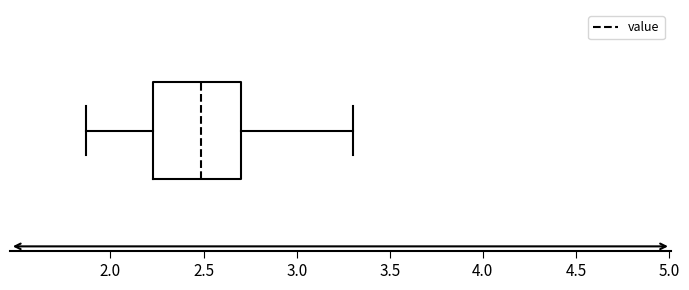

Read this box plot against the x-axis: the position of the median line, the range covered by the box, and the ends of both whiskers. The values are not printed on the chart, so give them approximately, as read against the axis.

median 2.50, box 2.25 to 2.70, whiskers 1.85 to 3.30